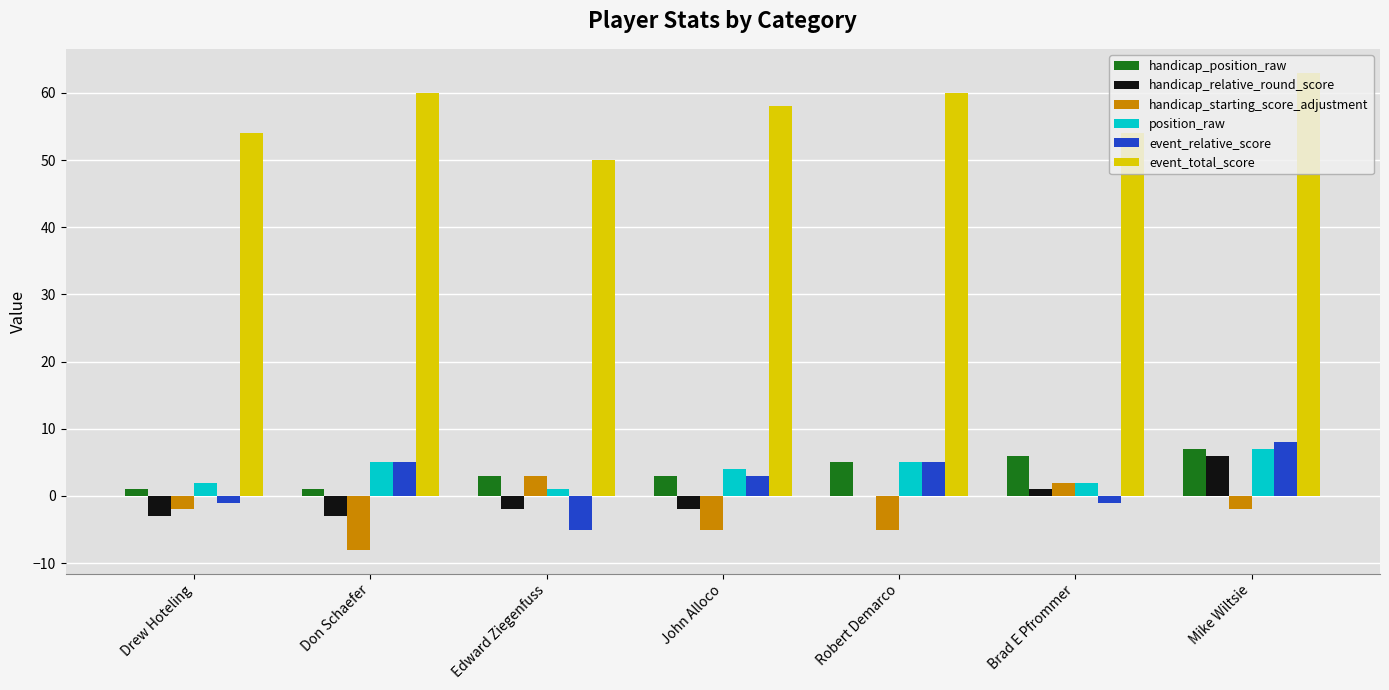

Reading left to right, extract all data points from this chart.

handicap_position_raw: Drew Hoteling=1	Don Schaefer=1	Edward Ziegenfuss=3	John Alloco=3	Robert Demarco=5	Brad E Pfrommer=6	Mike Wiltsie=7
handicap_relative_round_score: Drew Hoteling=-3	Don Schaefer=-3	Edward Ziegenfuss=-2	John Alloco=-2	Robert Demarco=0	Brad E Pfrommer=1	Mike Wiltsie=6
handicap_starting_score_adjustment: Drew Hoteling=-2	Don Schaefer=-8	Edward Ziegenfuss=3	John Alloco=-5	Robert Demarco=-5	Brad E Pfrommer=2	Mike Wiltsie=-2
position_raw: Drew Hoteling=2	Don Schaefer=5	Edward Ziegenfuss=1	John Alloco=4	Robert Demarco=5	Brad E Pfrommer=2	Mike Wiltsie=7
event_relative_score: Drew Hoteling=-1	Don Schaefer=5	Edward Ziegenfuss=-5	John Alloco=3	Robert Demarco=5	Brad E Pfrommer=-1	Mike Wiltsie=8
event_total_score: Drew Hoteling=54	Don Schaefer=60	Edward Ziegenfuss=50	John Alloco=58	Robert Demarco=60	Brad E Pfrommer=54	Mike Wiltsie=63